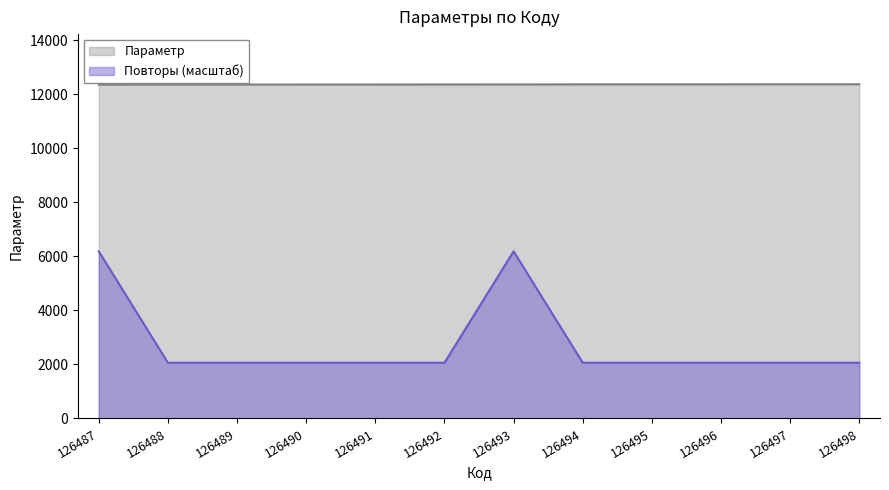

What is the maximum value shown in the chart?

12371.0